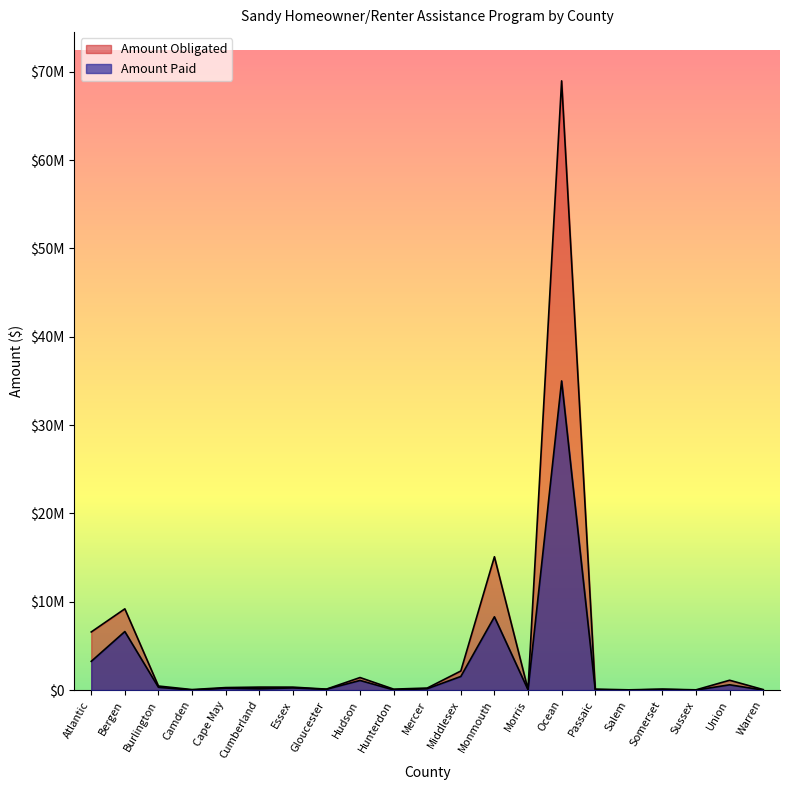

What is the spread (max minus min) of values at Sussex?

28000